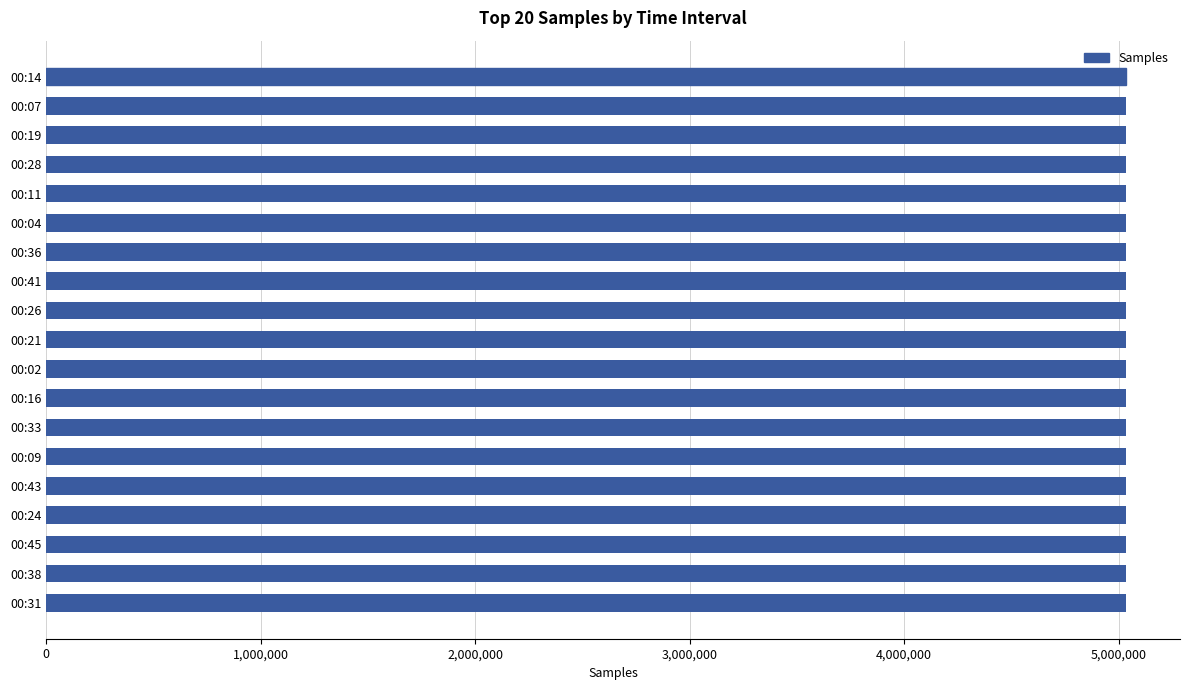

What is the minimum value shown in the chart?

5032682